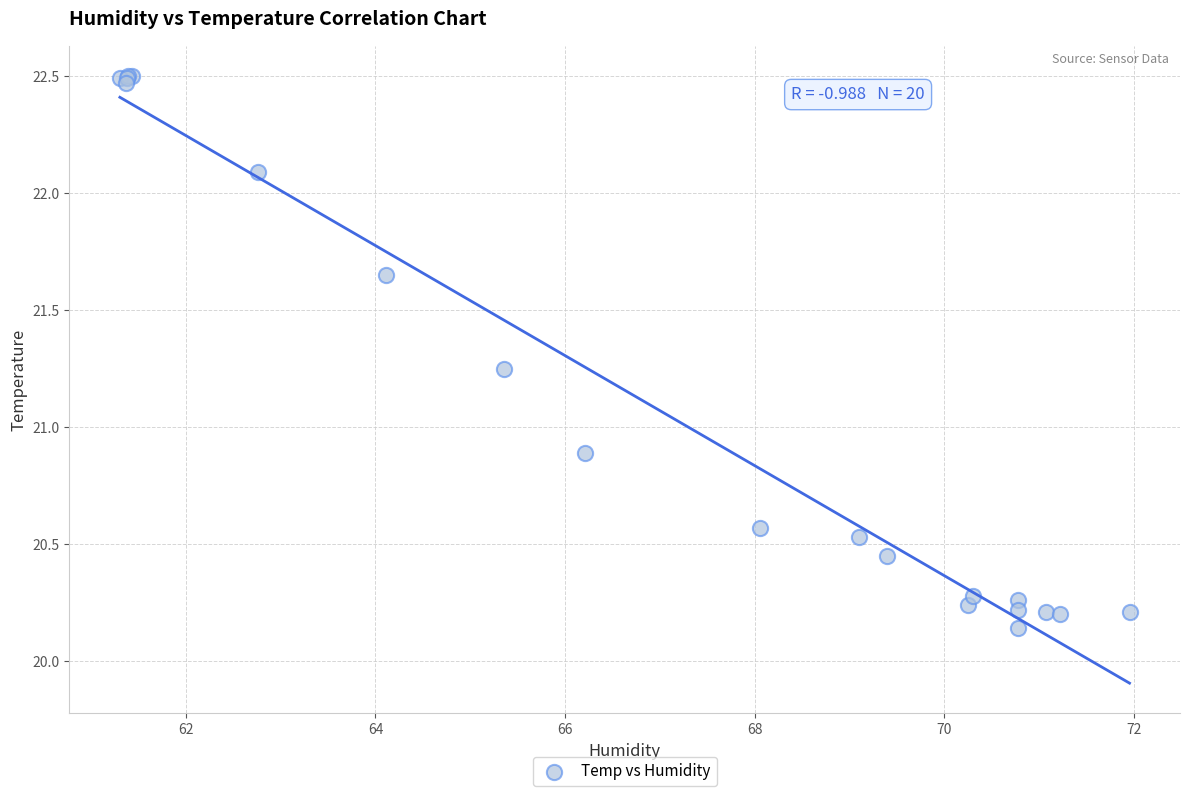

What Y value in the scatter plot is closest to 21?

20.9